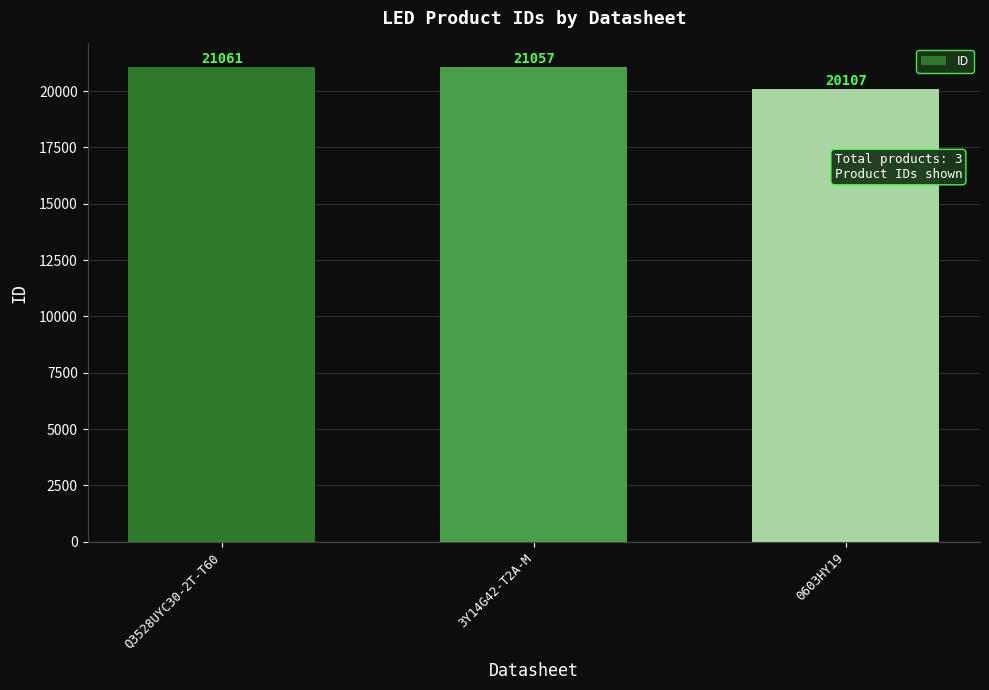

Which has a higher value, 3Y14G42-T2A-M or 0603HY19?

3Y14G42-T2A-M